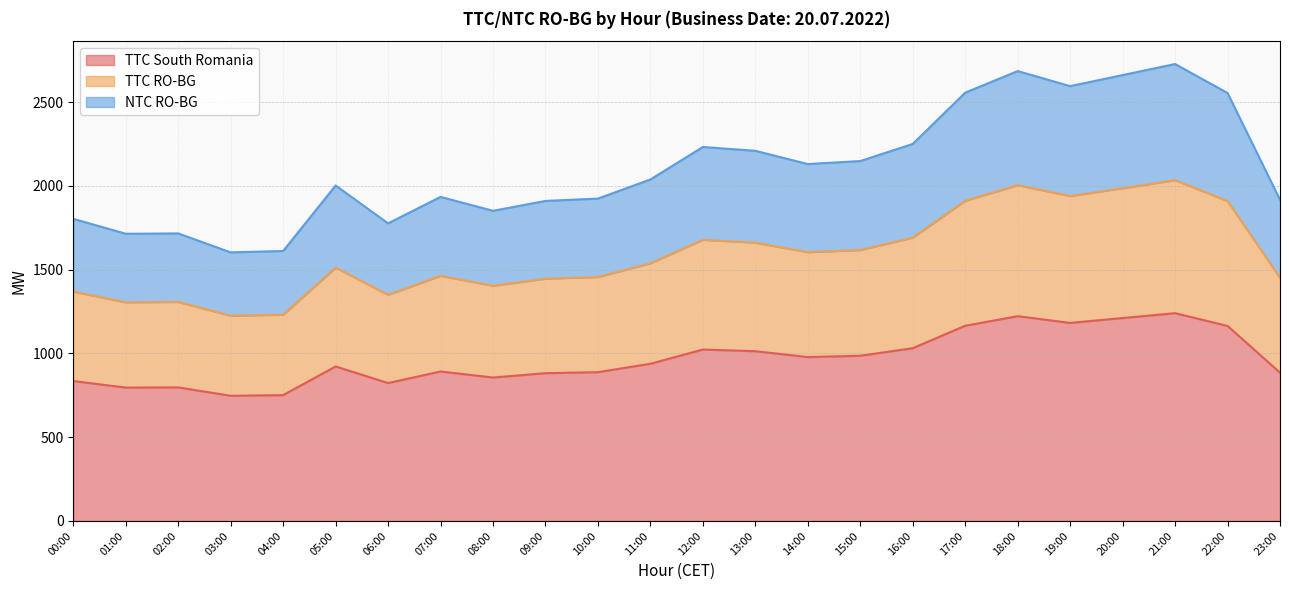

True or false: TTC RO-BG has a value of 848 at 05:00.

False